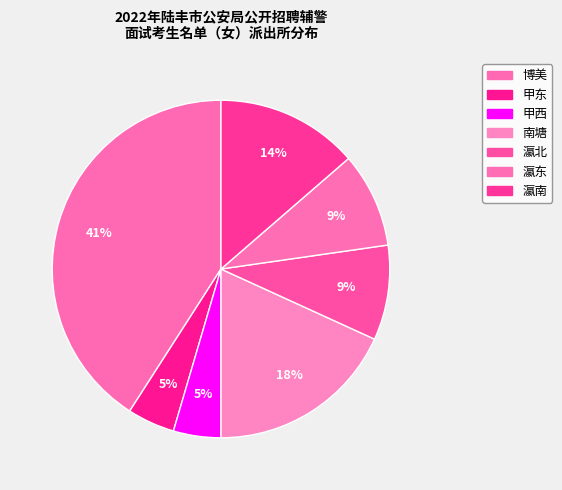

Is it true that 甲东 is 5% of the pie?

True